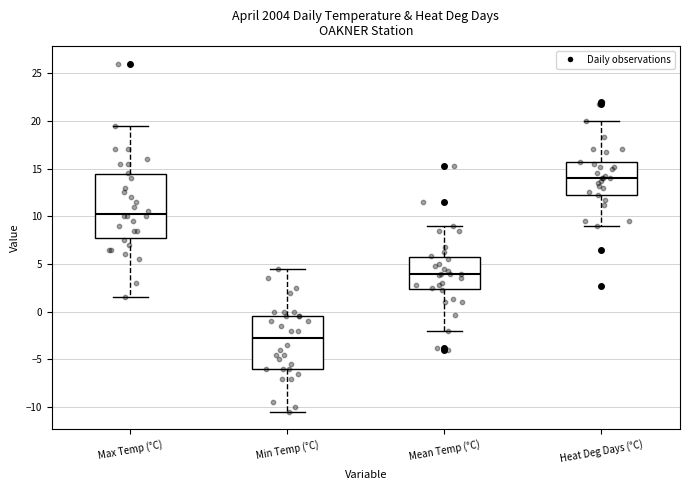

Reading left to right, read every box against the y-axis: the position of its median line, the range the box covers, and the ends of its whiskers. The values are not printed on the chart, so give them approximately, as read against the axis.

Max Temp (°C): median 10.5, box 8.0 to 14.5, whiskers 1.5 to 19.5
Min Temp (°C): median -2.5, box -6.0 to -0.5, whiskers -10.5 to 4.5
Mean Temp (°C): median 4.0, box 2.5 to 5.5, whiskers -2.0 to 9.0
Heat Deg Days (°C): median 14.0, box 12.5 to 15.5, whiskers 9.0 to 20.0